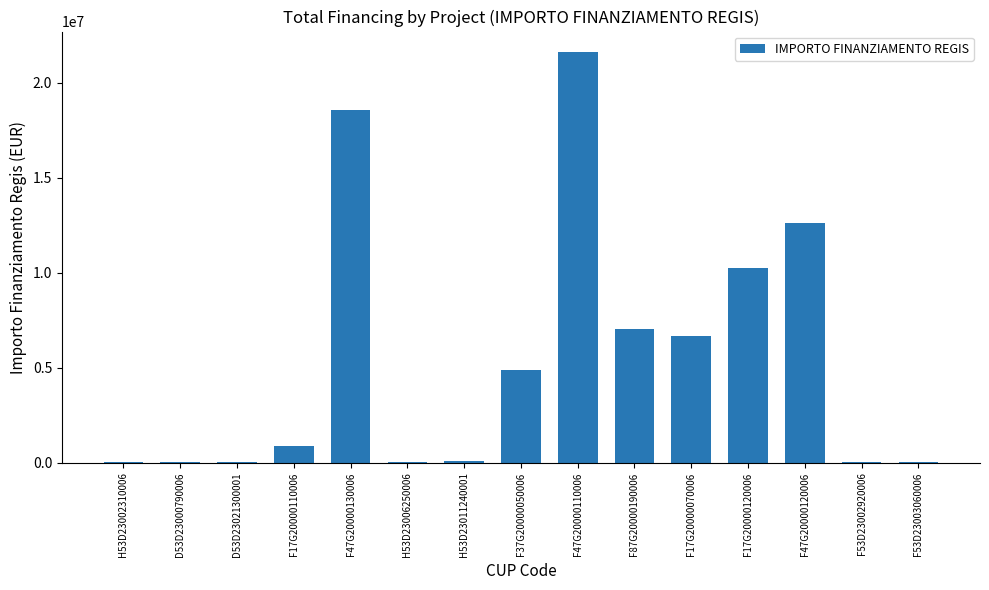

Count the number of data series in this chart.

1